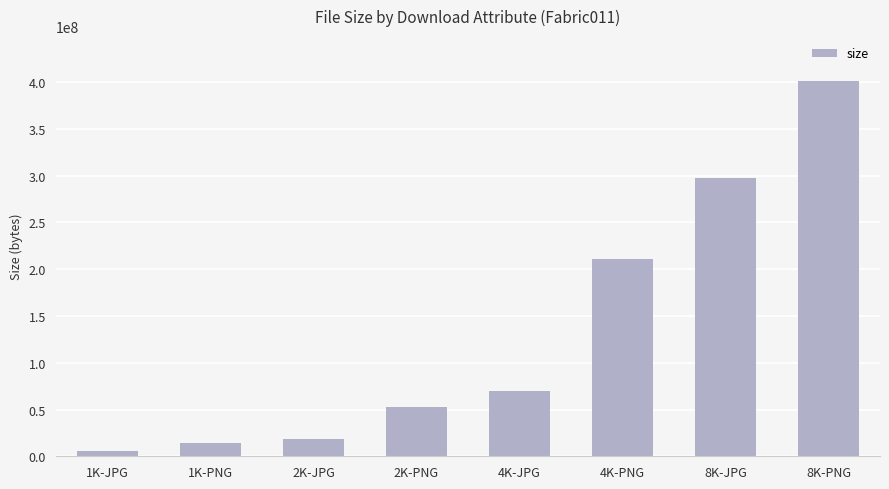

Reading left to right, extract all data points from this chart.

6068976	14255847	18914918	52444557	69601513	210712107	297660749	401160361